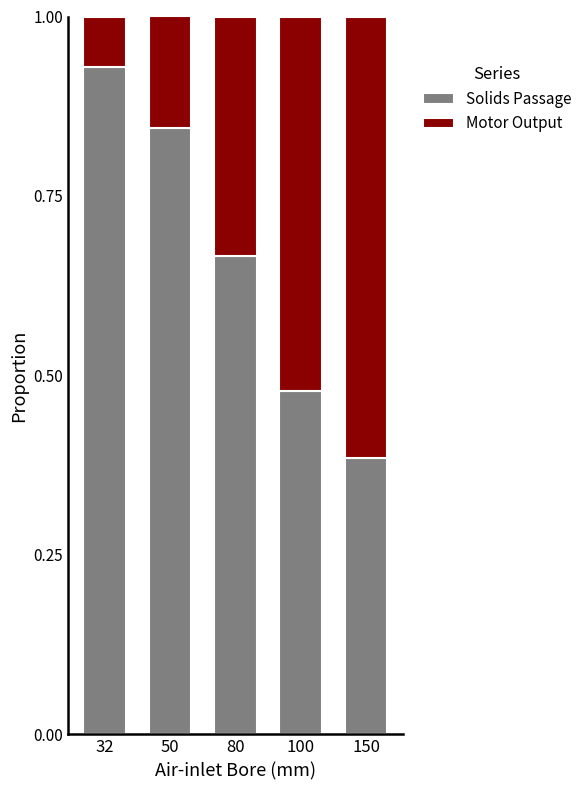

What is the total value across all series at 80?

1.0